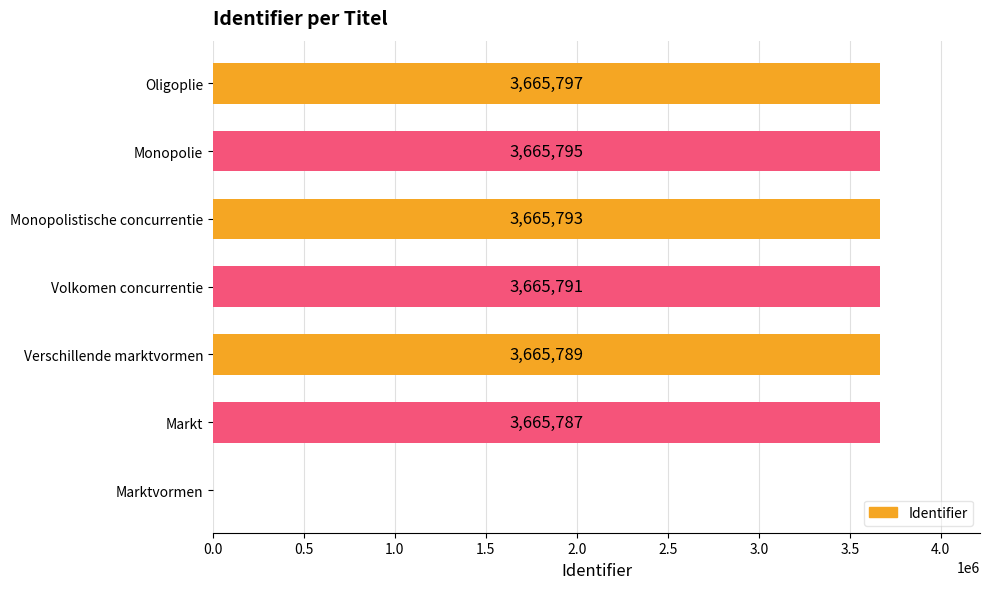

What is the sum of the values at Monopolistische concurrentie and Volkomen concurrentie?

7331584